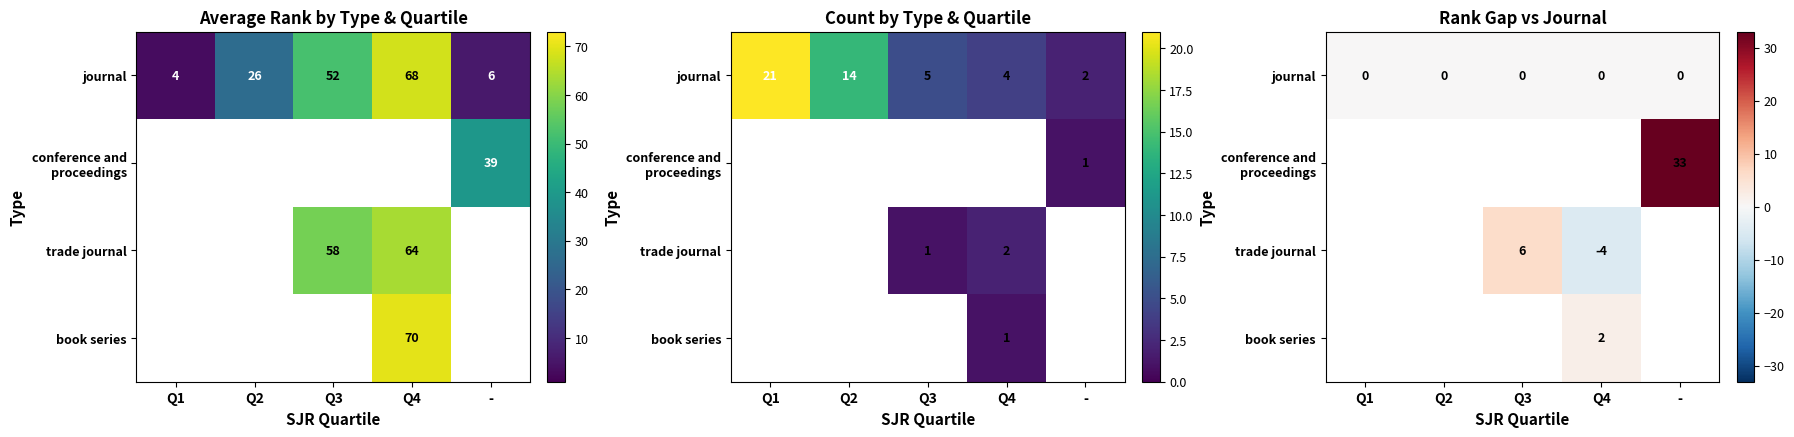

Which series has the widest spread of values?

journal